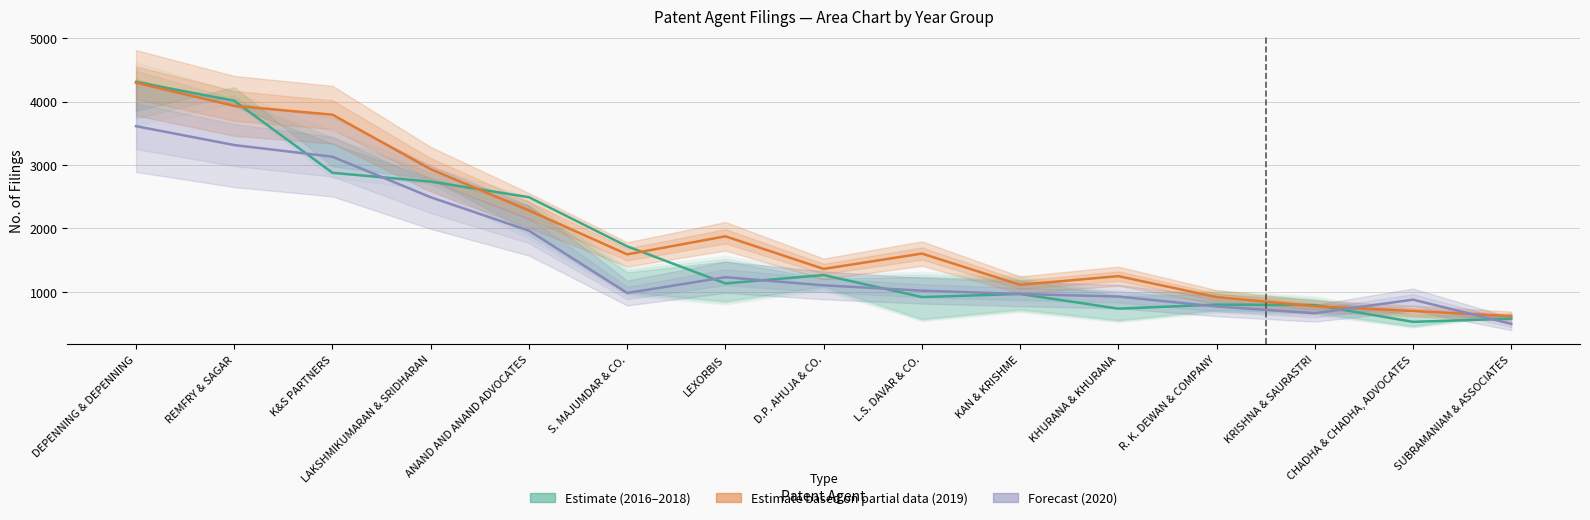

What is the maximum value shown in the chart?

4308